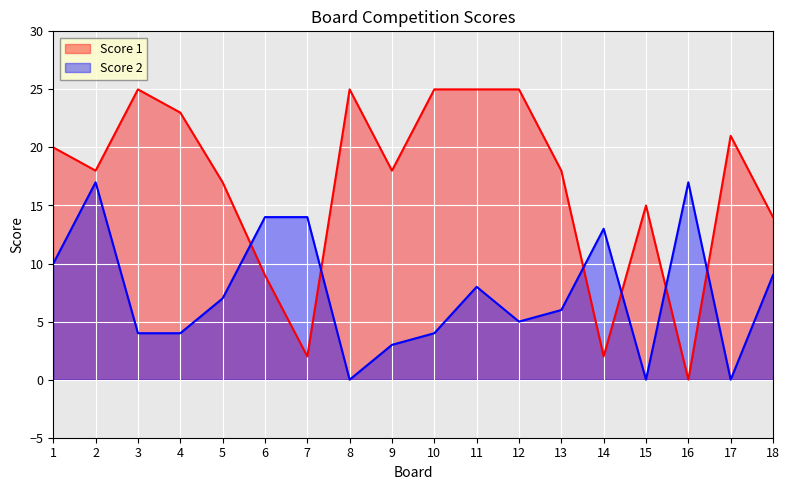

In Score 2, how many points are lower than both neighbors (excluding endpoints)?

4